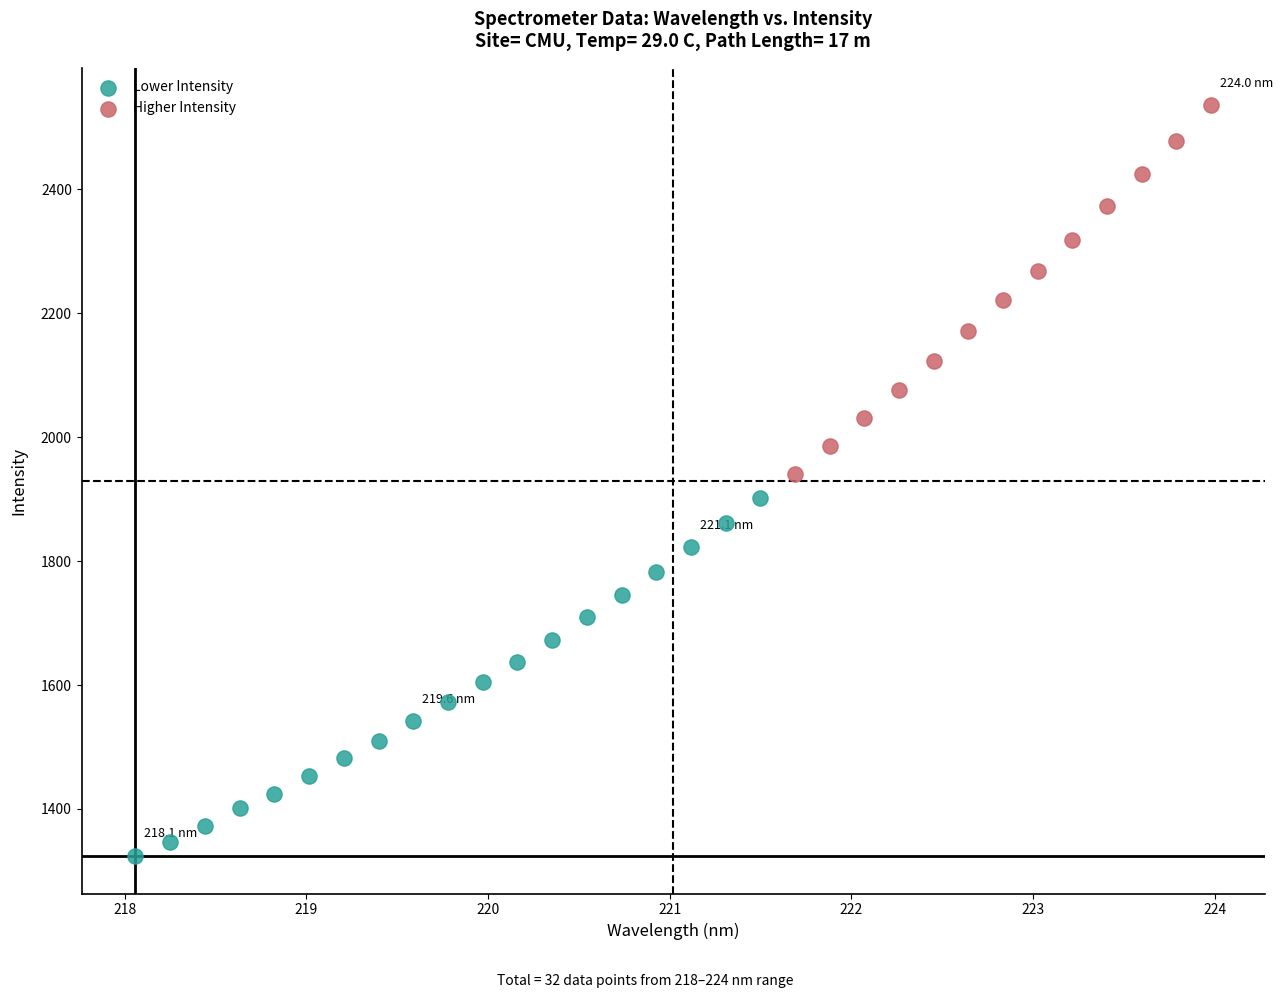

Which series contains the lowest Y value?

Lower Intensity